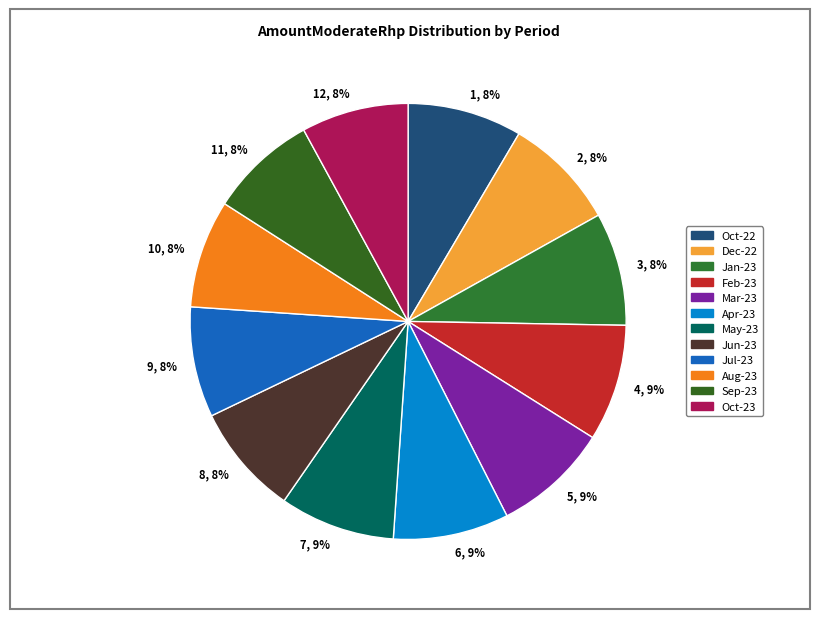

Approximately how many times larger is the value at 10, 8% compared to 6, 9%?

0.9